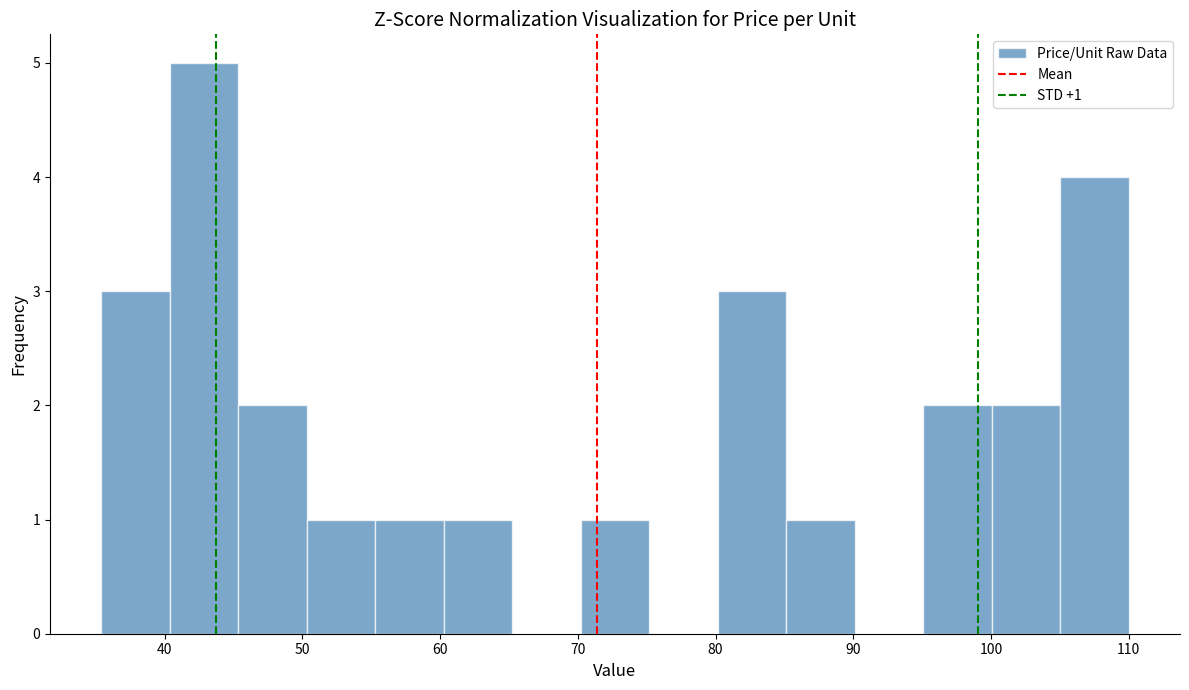

Which range on the x-axis has the tallest bar?

40 to 45